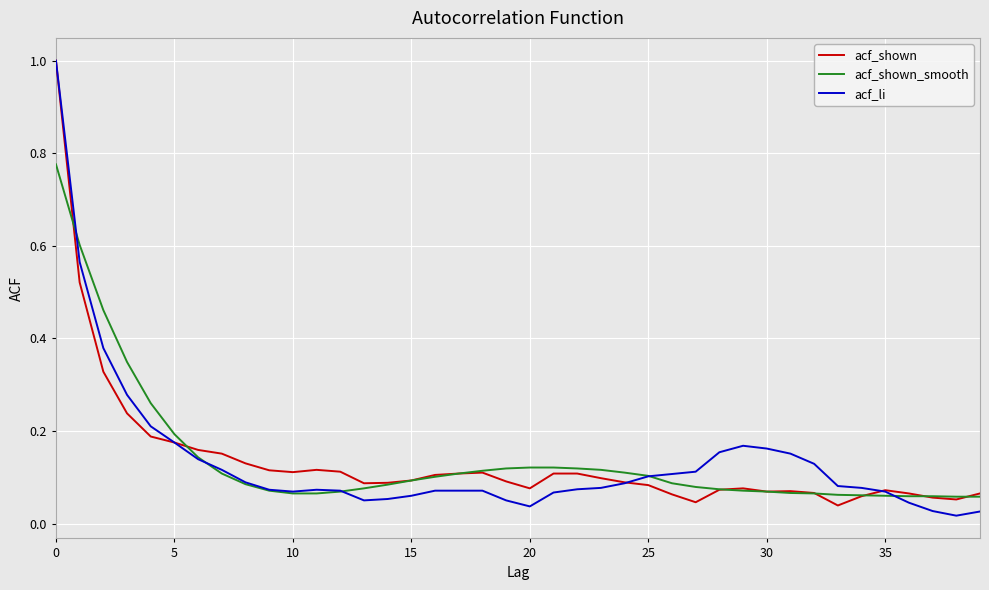

What is the highest value of the acf_li series?

1.0